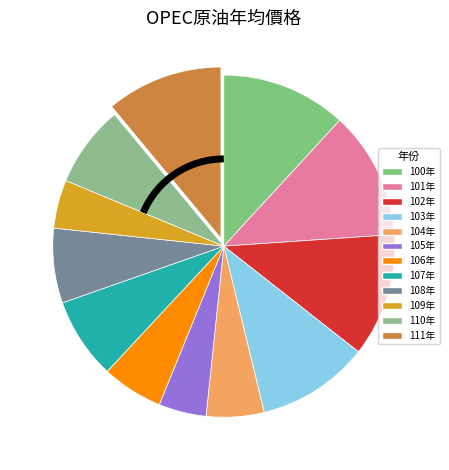

Rank the categories by value from lowest to highest.

105年, 109年, 104年, 106年, 108年, 107年, 110年, 103年, 111年, 102年, 100年, 101年